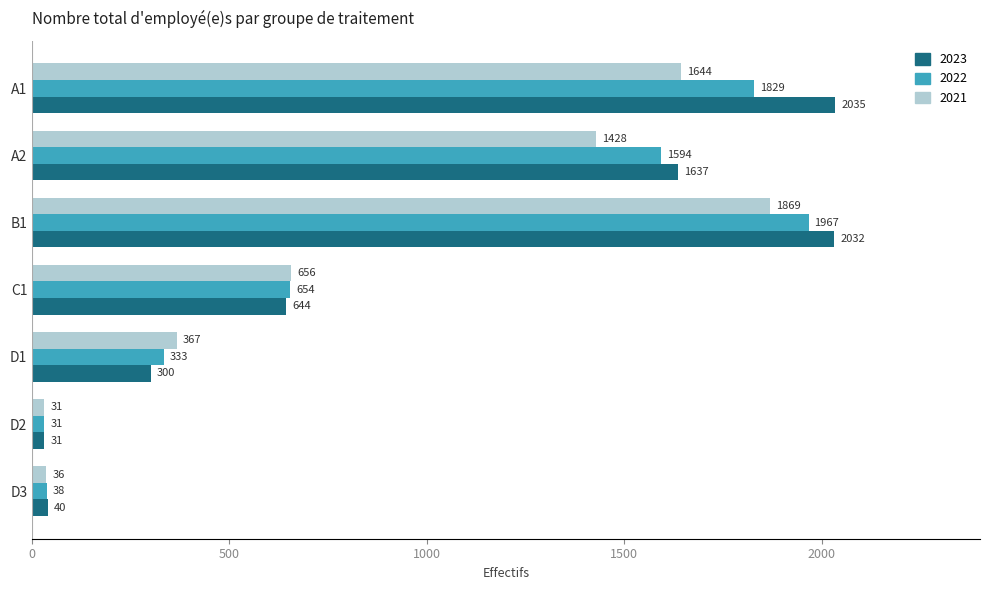

What is the maximum value for 2022?

1967